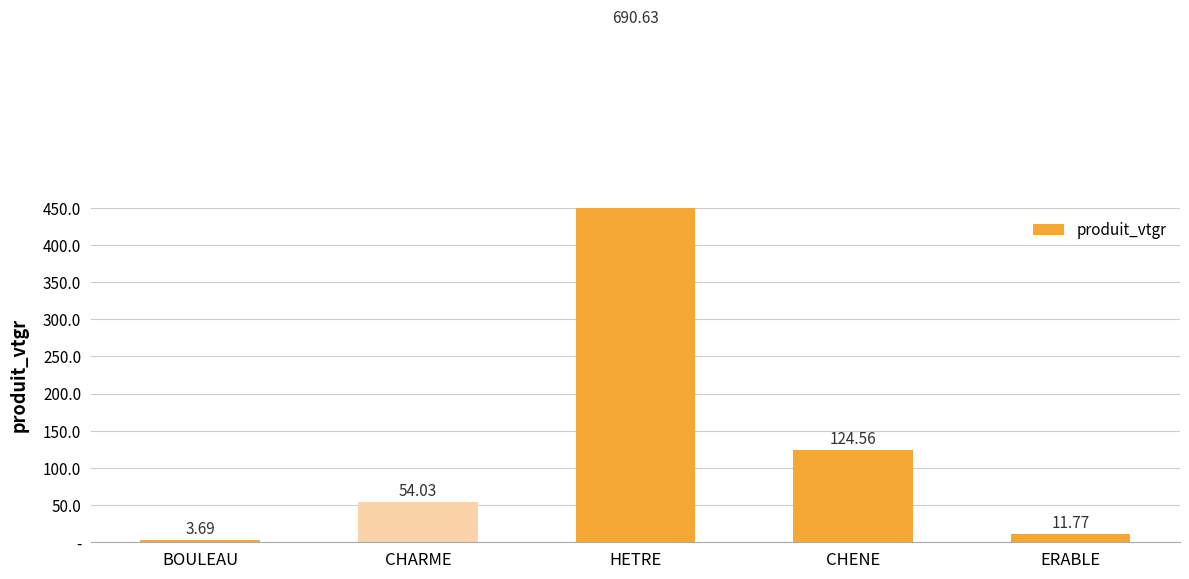

Are the bars grouped side by side (vs. stacked)?

No